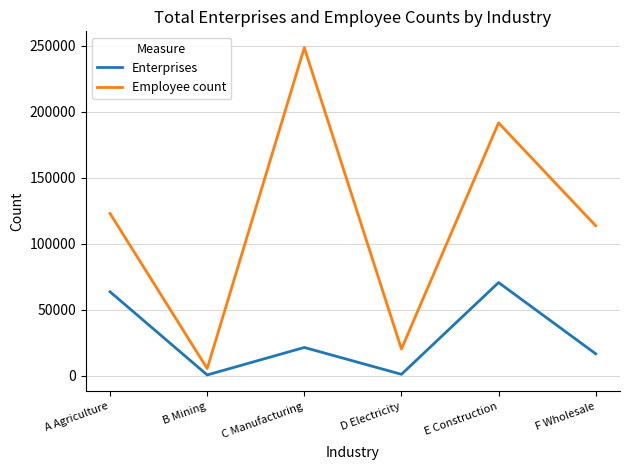

List the series in order of their peak value, highest first.

Employee count, Enterprises